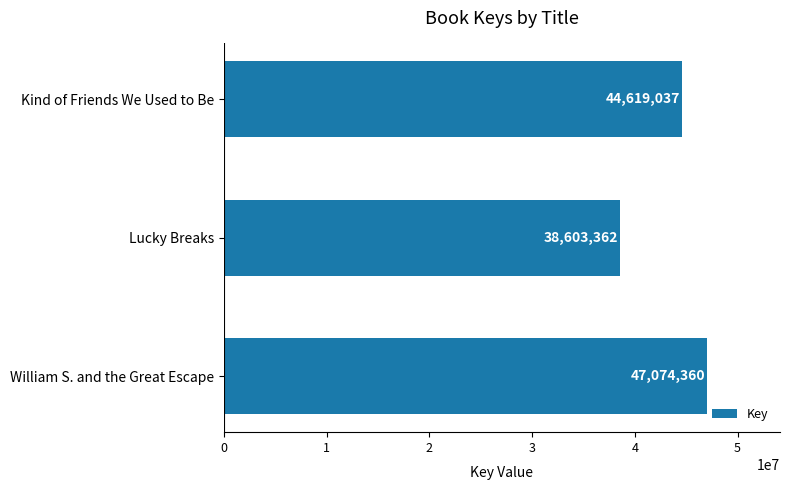

What is the average value?

43432253